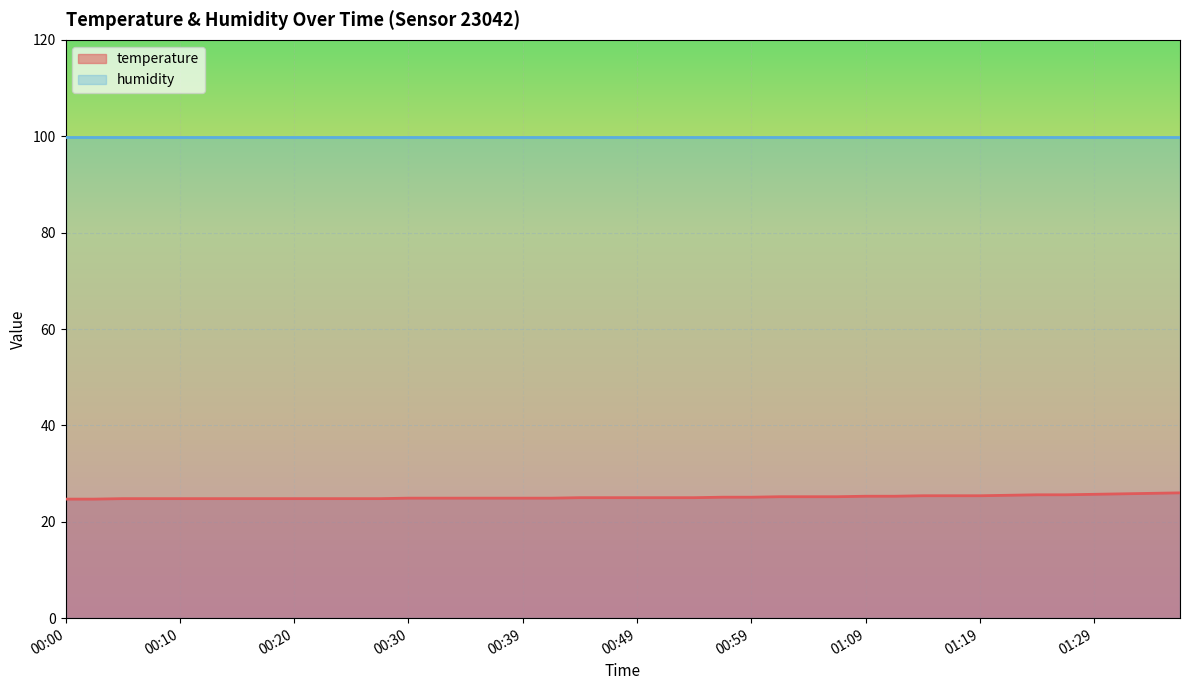

What is the change in value from 00:35 to 01:31?

+0.9